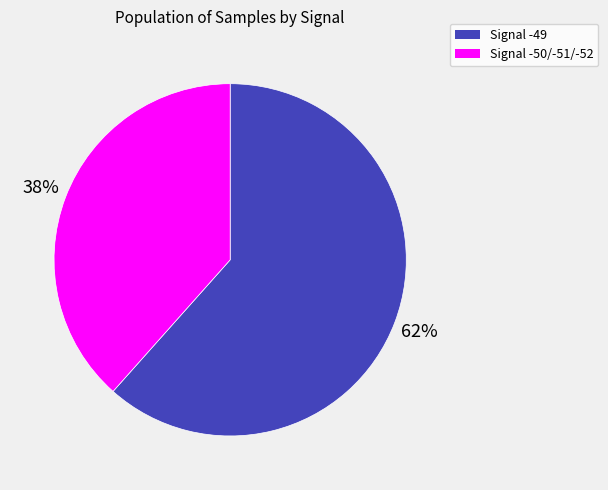

To the nearest percent, what is the average slice percentage?

50%